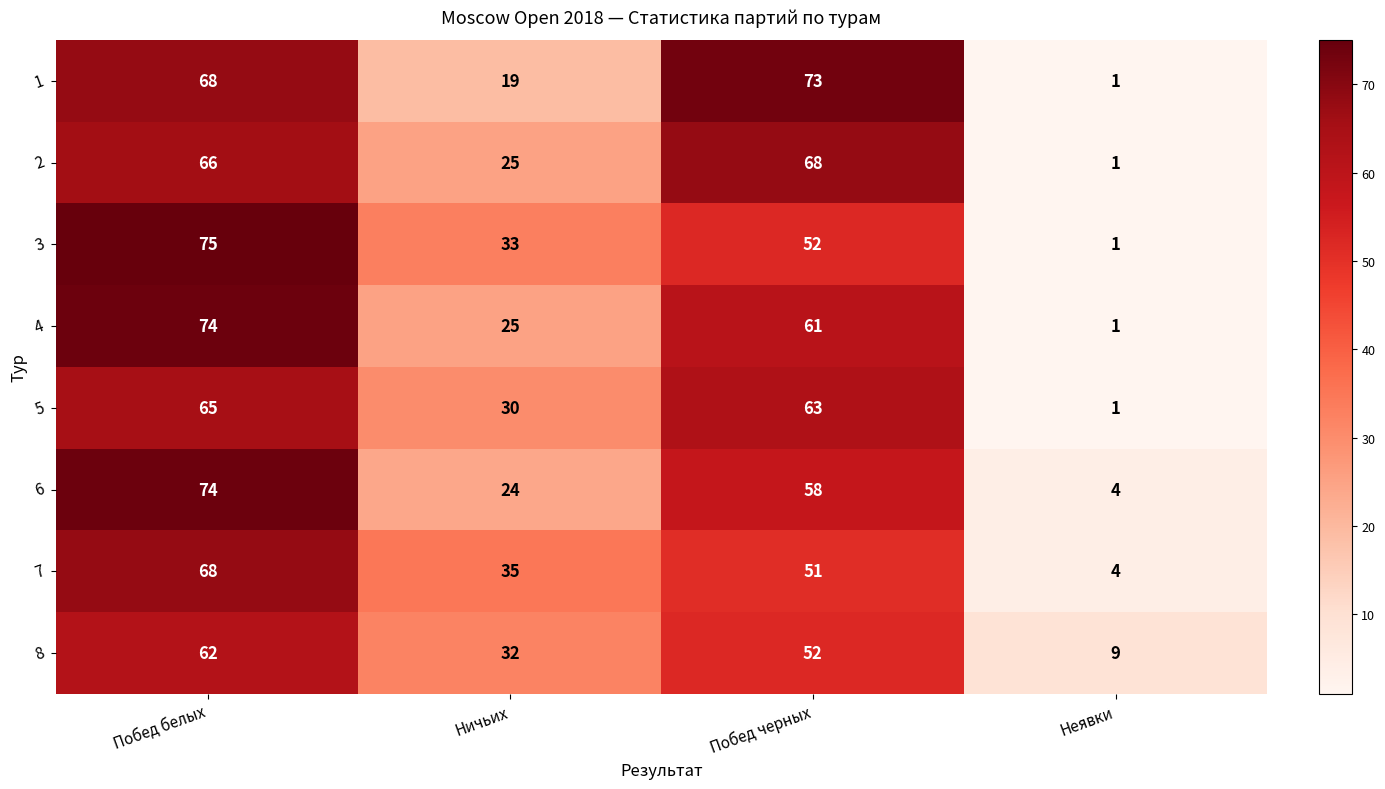

What is the sum of the 6 values at Ничьих and Побед белых?

98